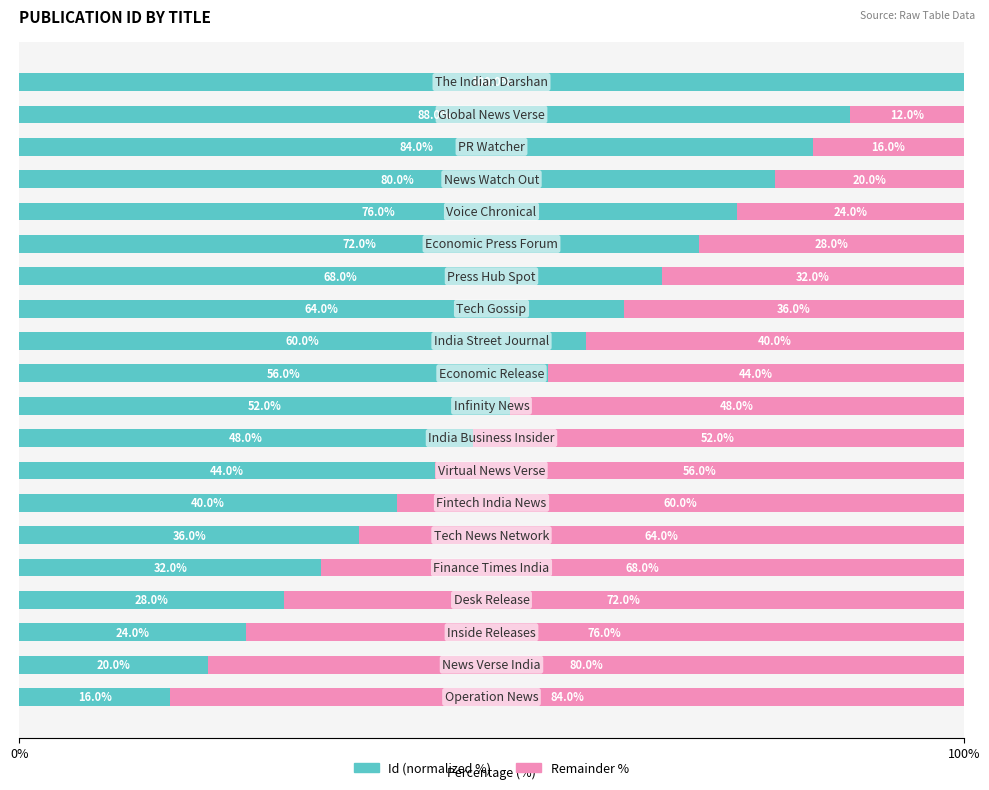

What are all the series names shown in the legend?

Id (normalized %), Remainder %